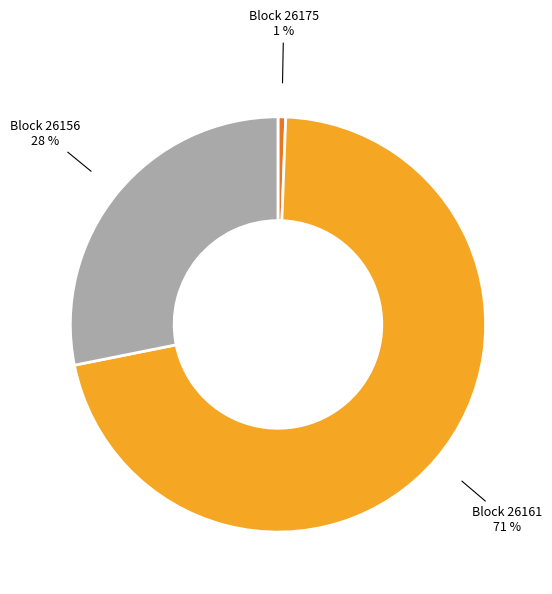

Is there a majority slice in this chart?

Yes